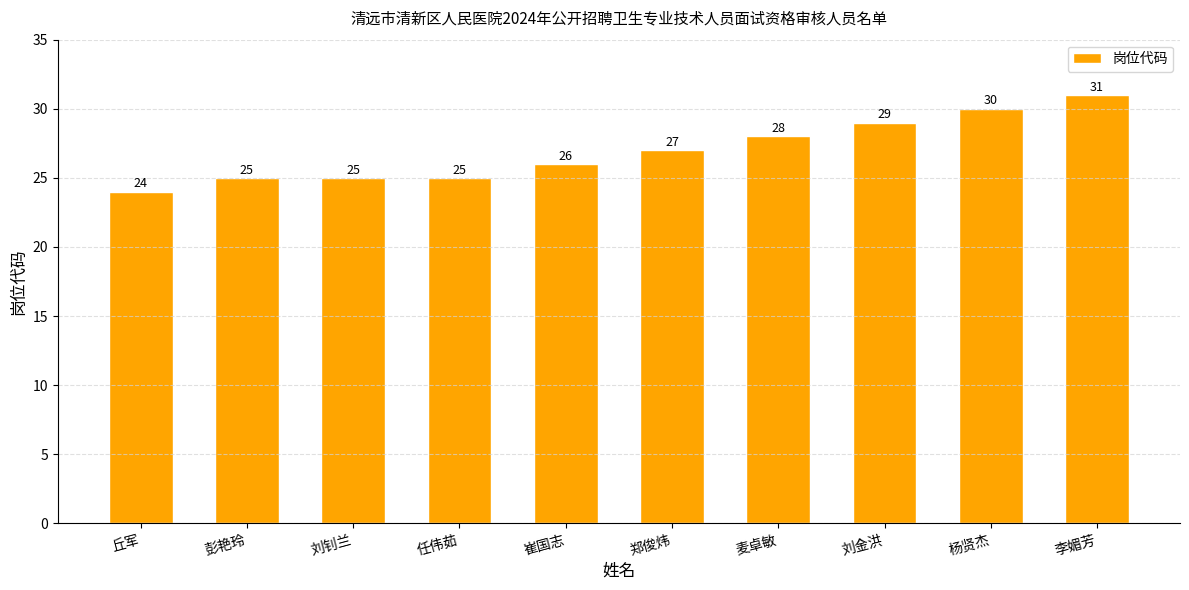

Reading left to right, transcribe all the data shown in this chart.

丘军=24	彭艳玲=25	刘钊兰=25	任伟茹=25	崔国志=26	郑俊炜=27	麦卓敏=28	刘金洪=29	杨贤杰=30	李媚芳=31